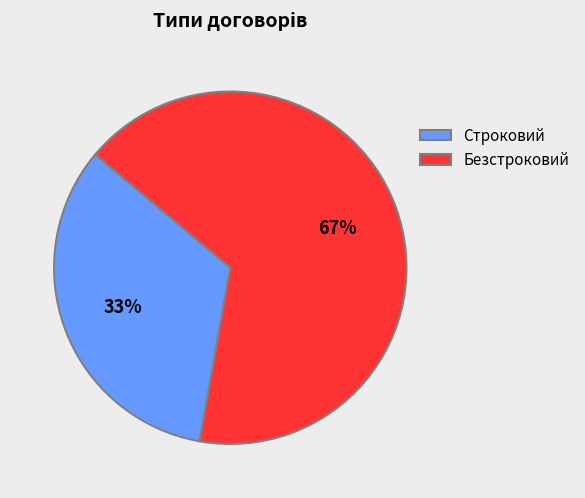

How many slices are in this pie chart?

2